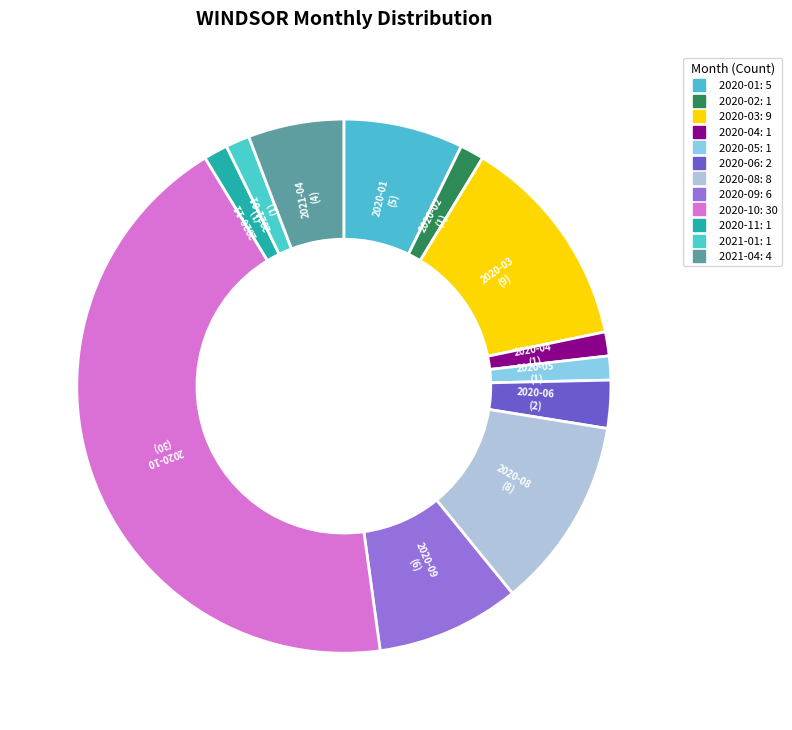

What is the change in value from 2020-05 to 2020-08?

+7